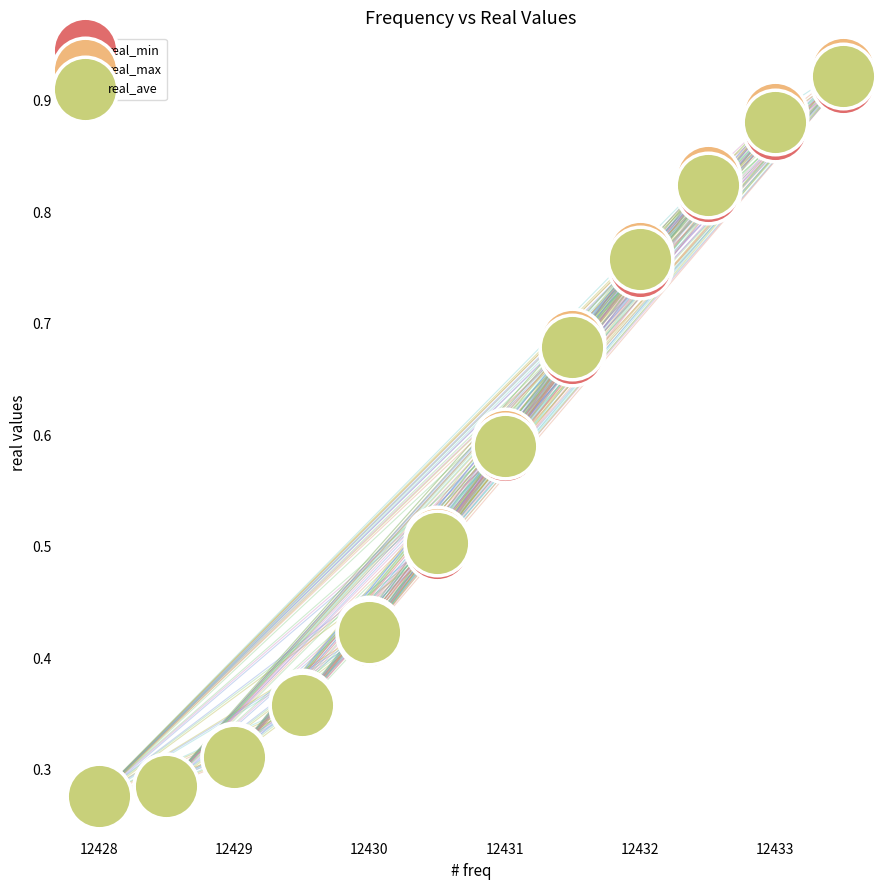

Which series reaches the maximum Y coordinate?

real_max